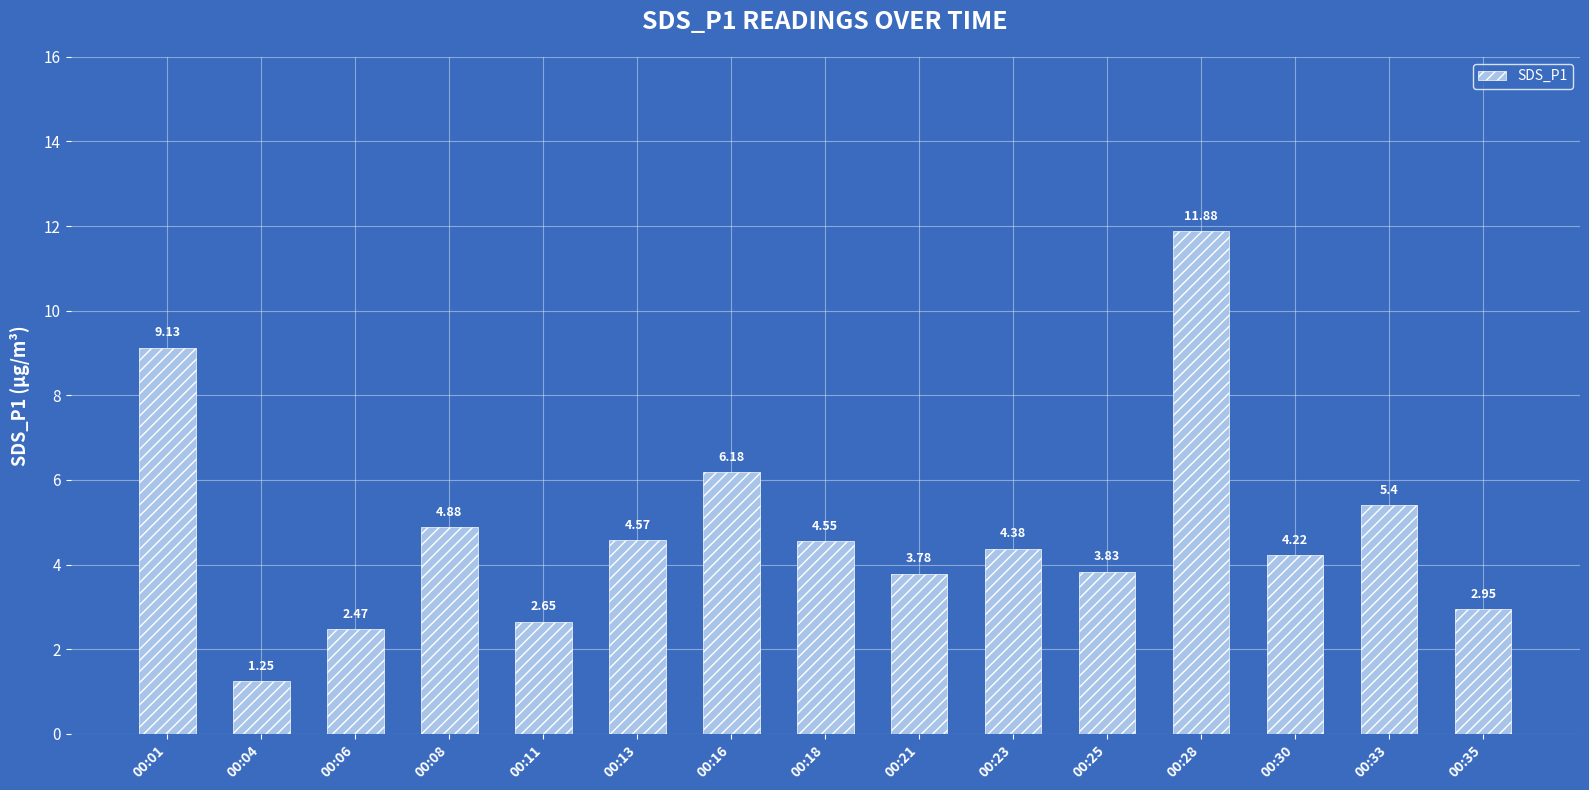

What is the greatest value displayed?

11.9